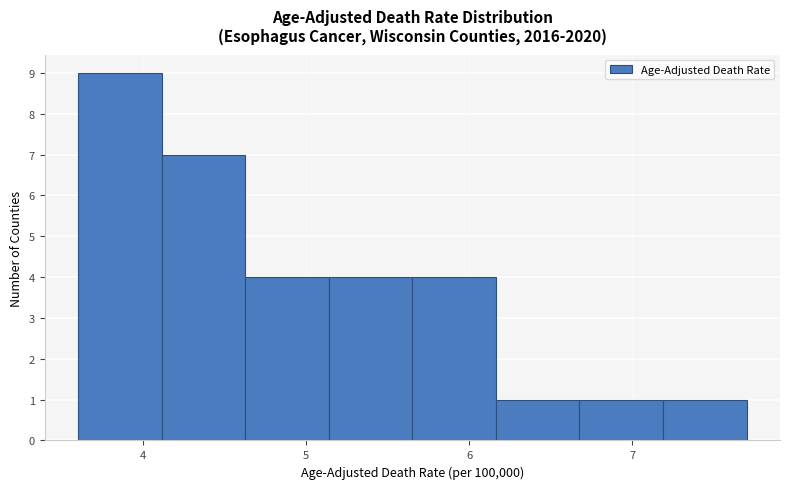

Reading left to right, transcribe this chart: for each bar, give the range it covers on the x-axis and its height. Neither the bar edges nor the heights are printed on the chart, so give them approximately, as read against the axes.

3.6 to 4.1: 9
4.1 to 4.6: 7
4.6 to 5.1: 4
5.1 to 5.7: 4
5.7 to 6.2: 4
6.2 to 6.7: 1
6.7 to 7.2: 1
7.2 to 7.7: 1